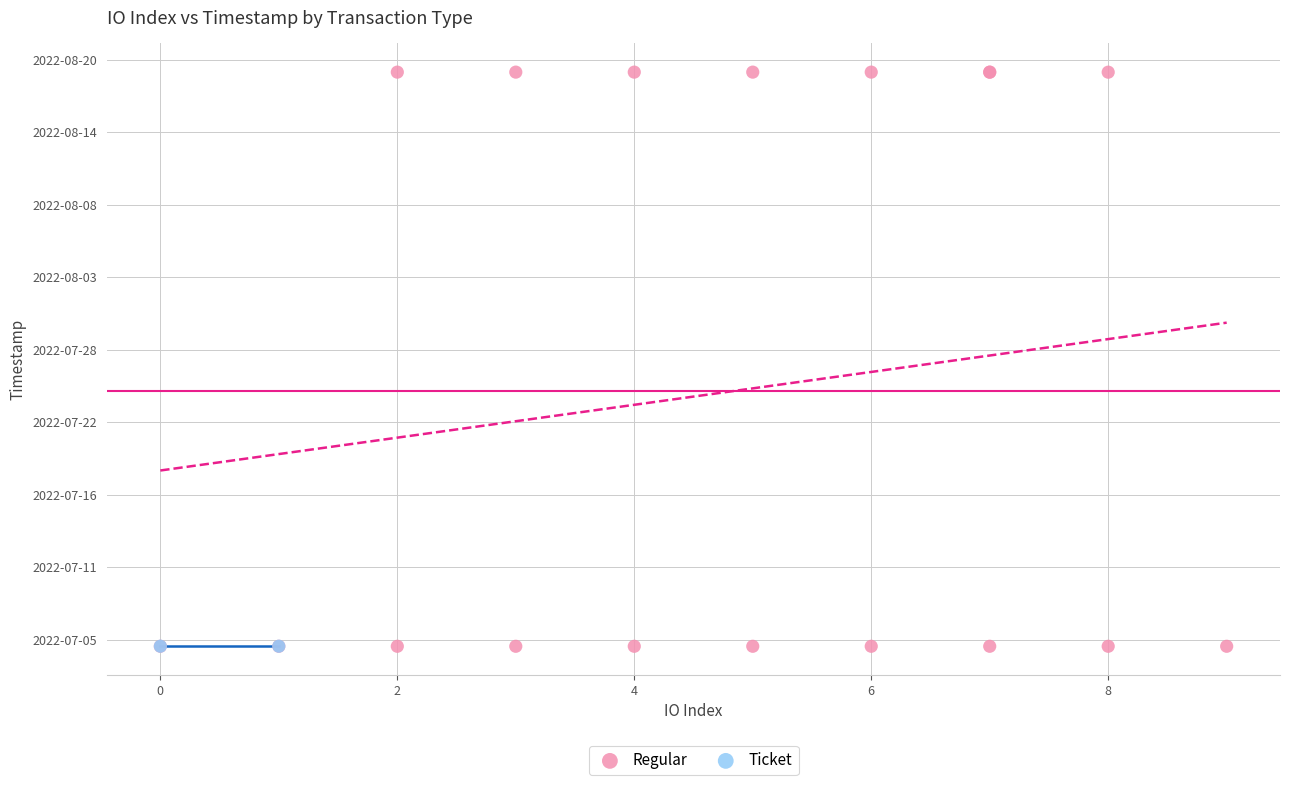

What are all the series names shown in the legend?

Regular, Ticket